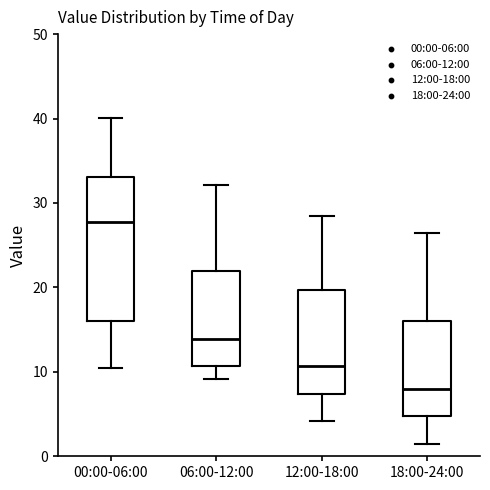

Which box's median line is the highest?

00:00-06:00